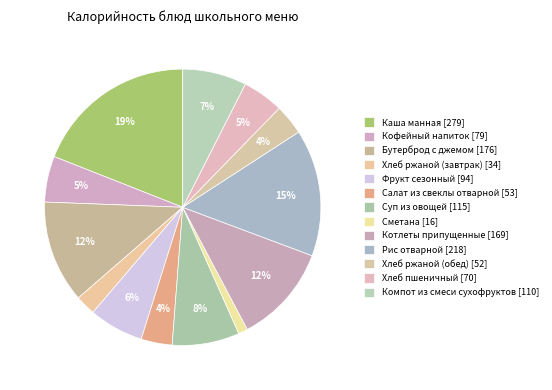

How many slices are in this pie chart?

13